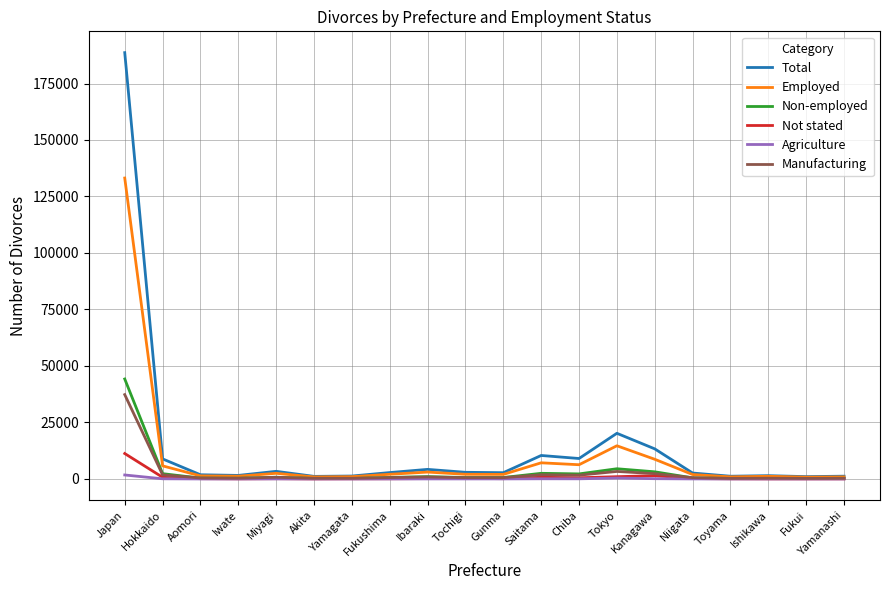

At which category is the sum across all series the highest?

Japan